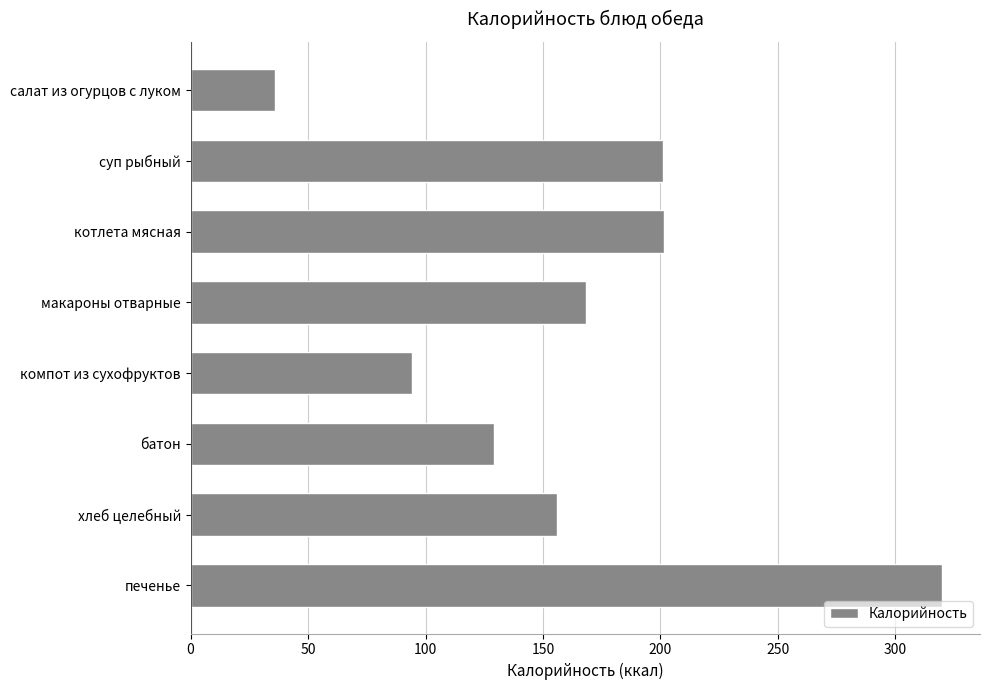

Are the bars grouped side by side (vs. stacked)?

No